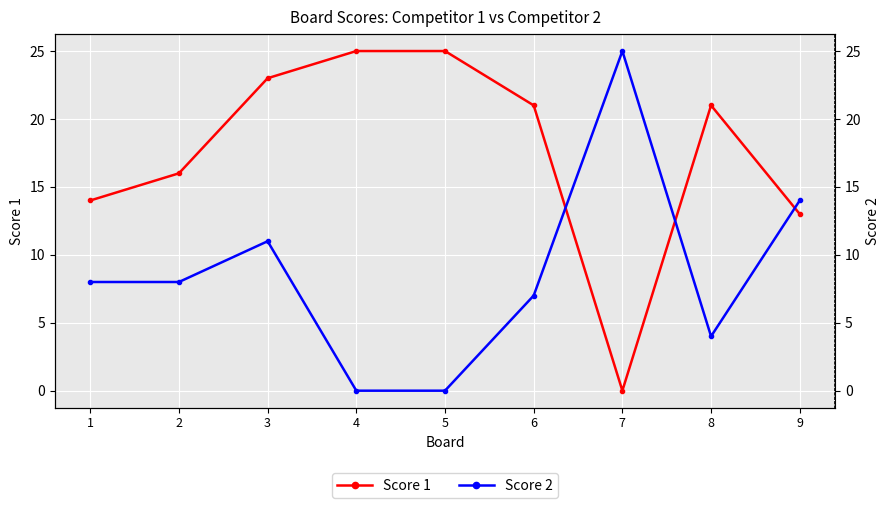

What is the value of the Score 2 point at the 3rd from the left?

11